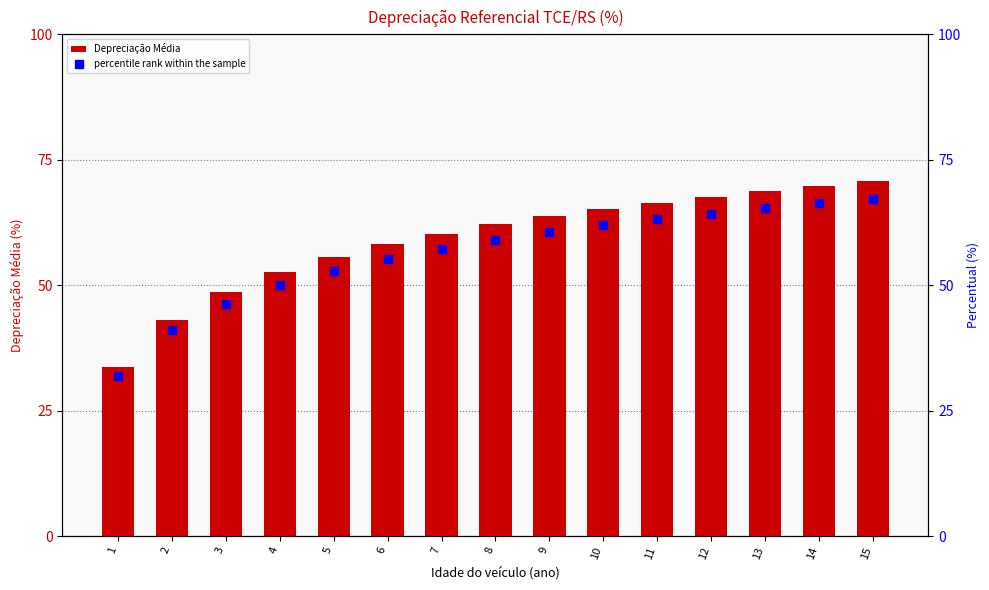

What is the difference between the maximum and minimum values in the Depreciação Média series?

37.1